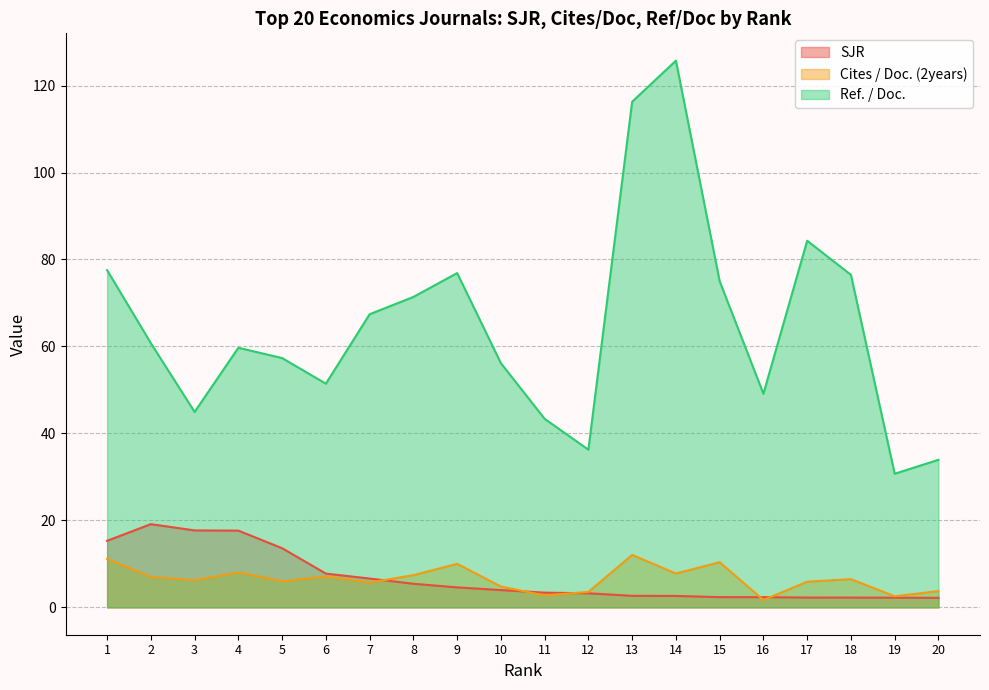

Rank the series by their maximum value, from highest to lowest.

Ref. / Doc., SJR, Cites / Doc. (2years)